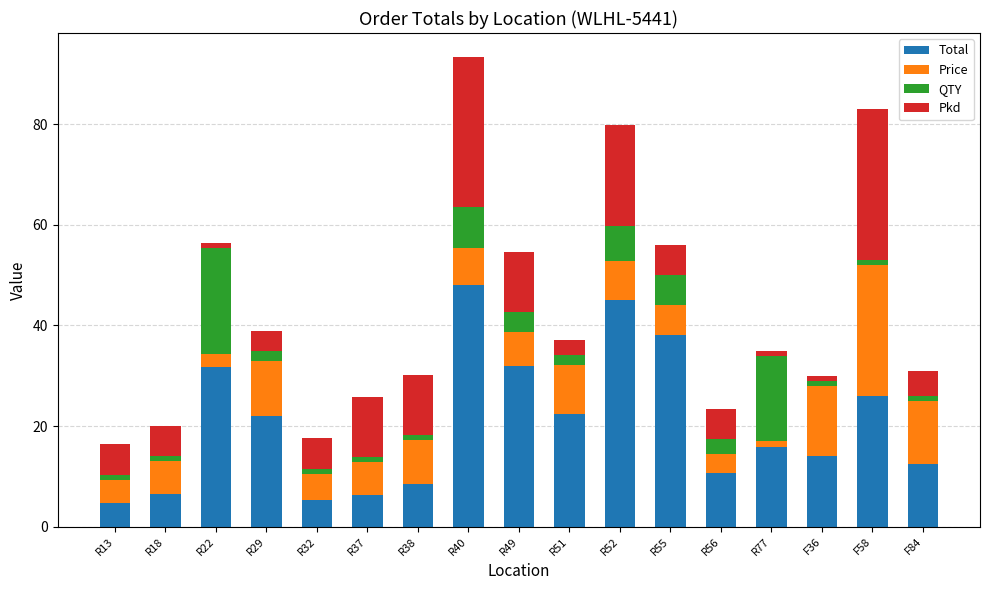

True or false: Total has a value of 14.0 at F36.

True